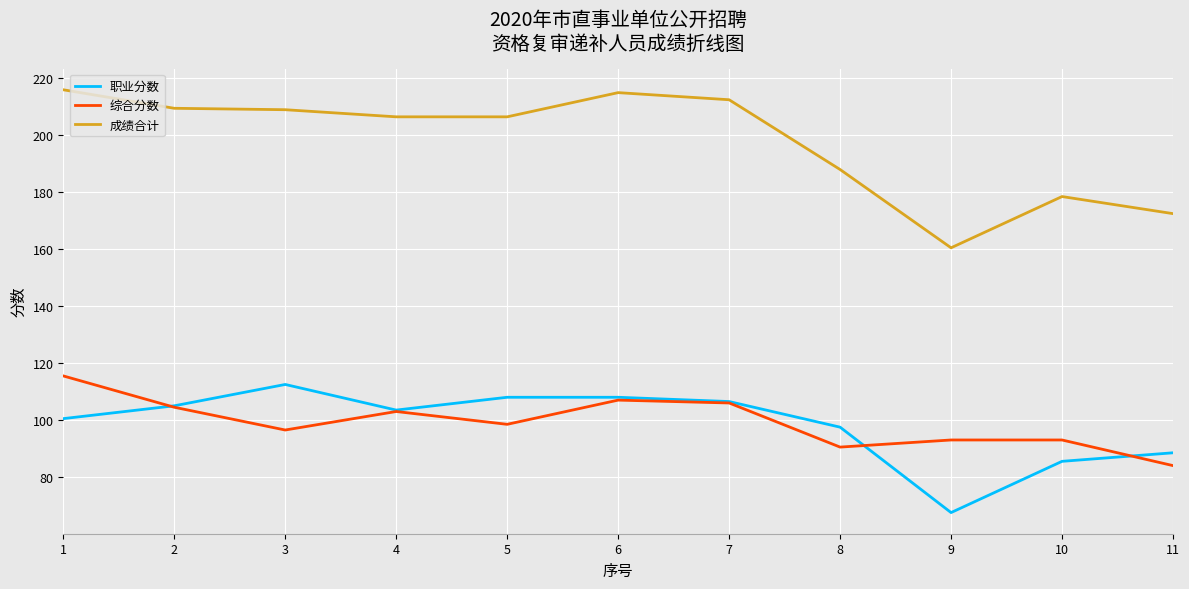

What is the spread (max minus min) of values at 4?

103.5